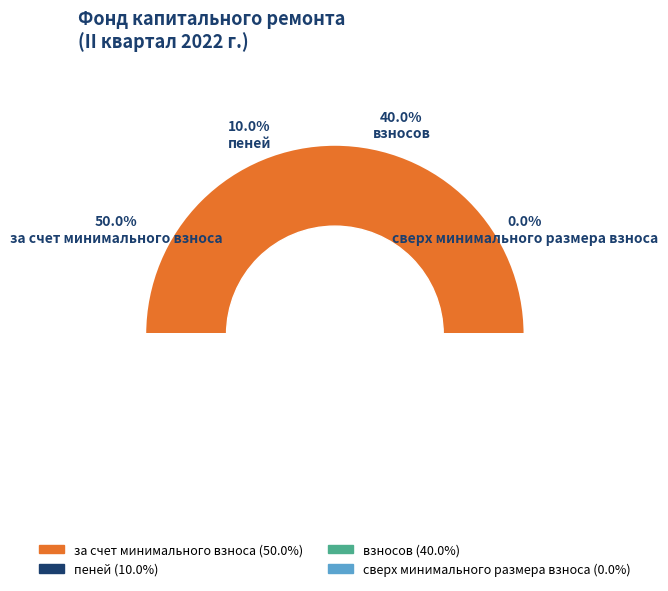

Do сверх минимального размера взноса and пеней together represent more than half of the pie?

No